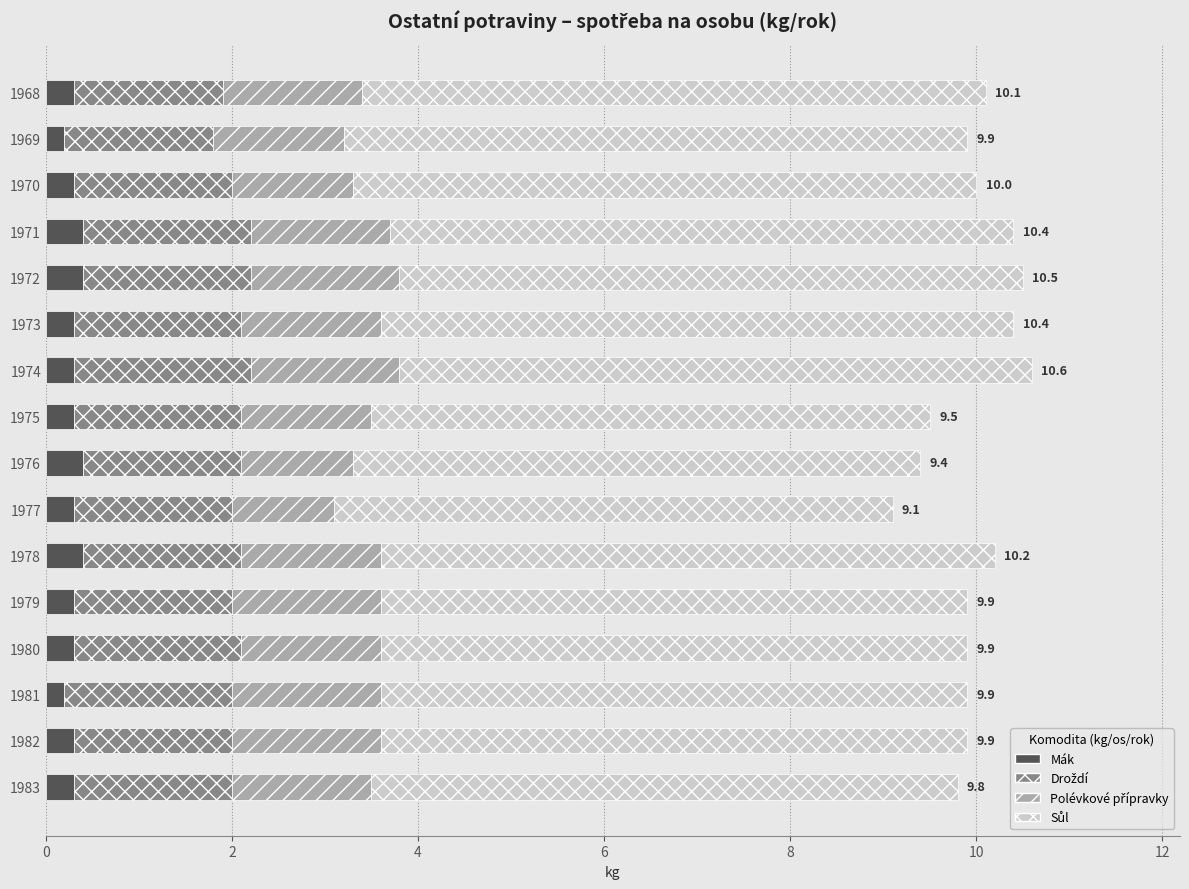

What is the highest value of the Mák series?

0.4